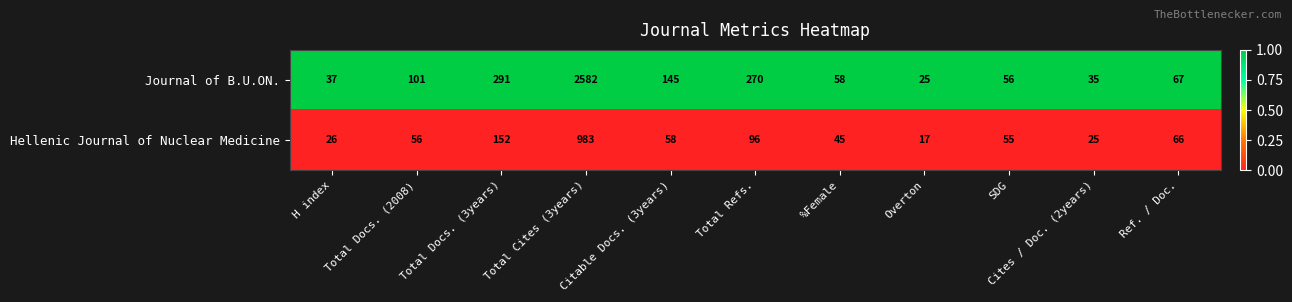

At which category is the sum across all series the highest?

Total Cites (3years)